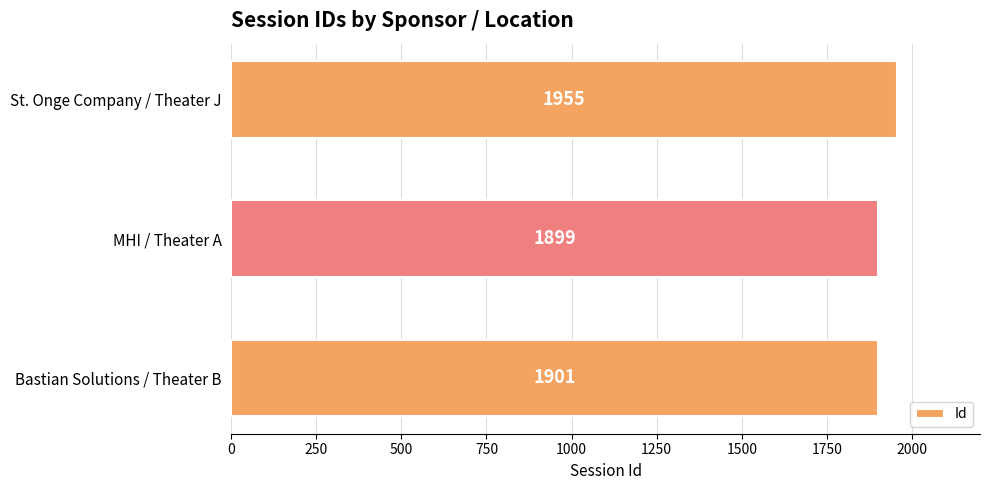

List the labels in order of value, largest first.

St. Onge Company / Theater J, Bastian Solutions / Theater B, MHI / Theater A